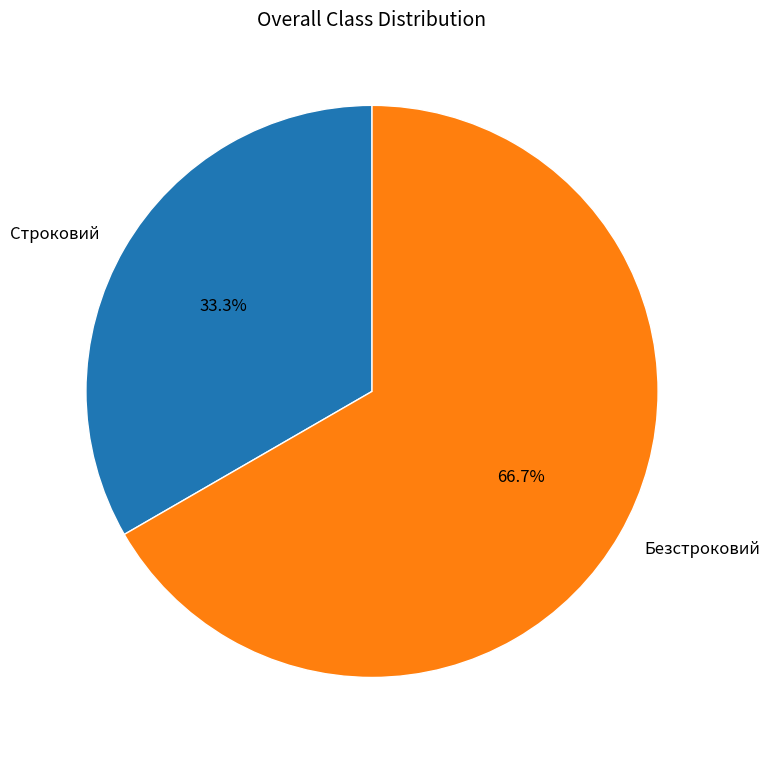

What is the total percentage of Строковий and Безстроковий?

100.0%